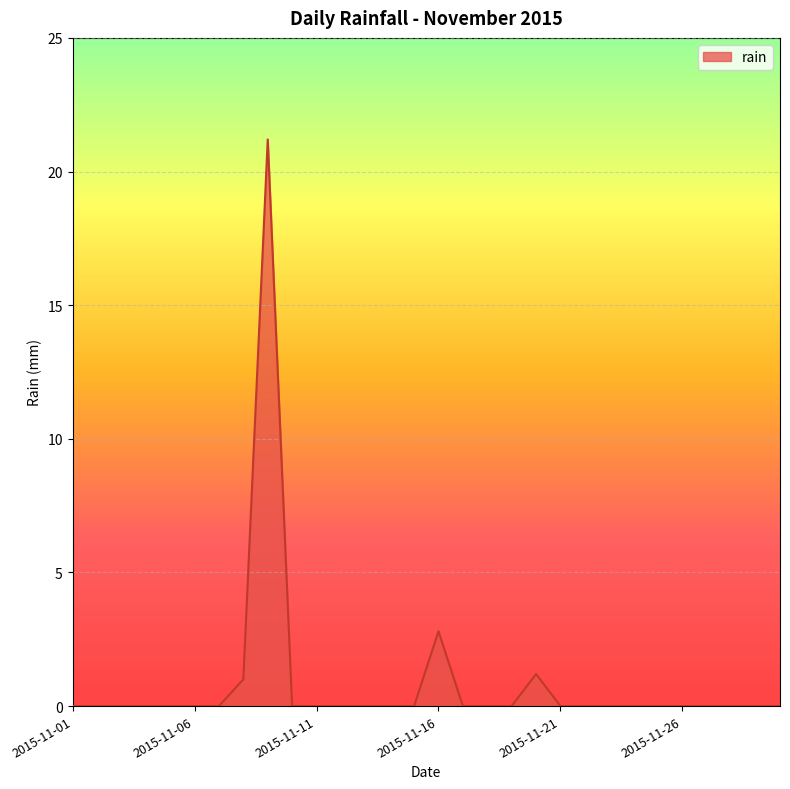

What is the greatest value displayed?

21.2